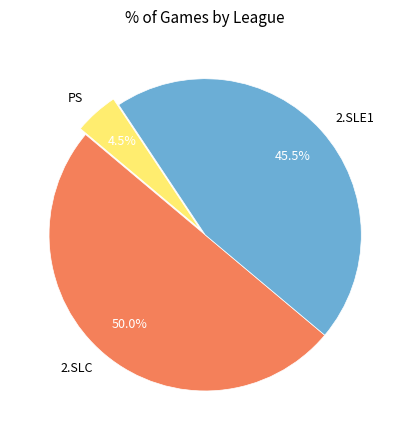

What percentage is NOT represented by 2.SLE1?

54.5%